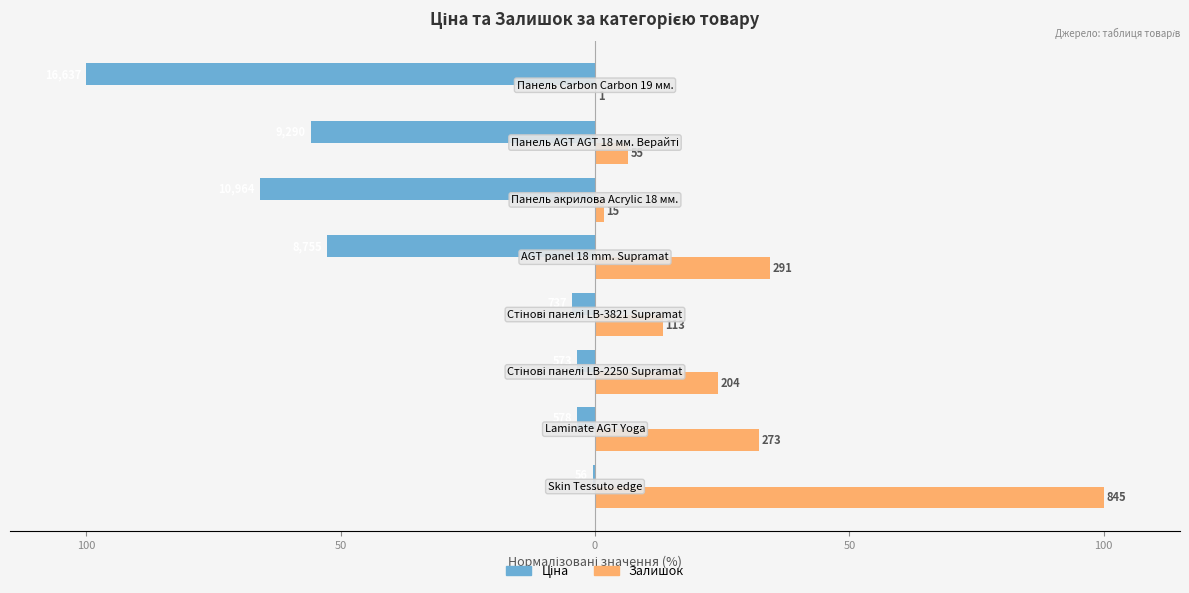

Reading right to left, extract all data points from this chart.

Ціна: -100.0	-55.8	-65.9	-52.6	-4.4	-3.4	-3.5	-0.3
Залишок: 0.1	6.5	1.8	34.4	13.4	24.1	32.3	100.0